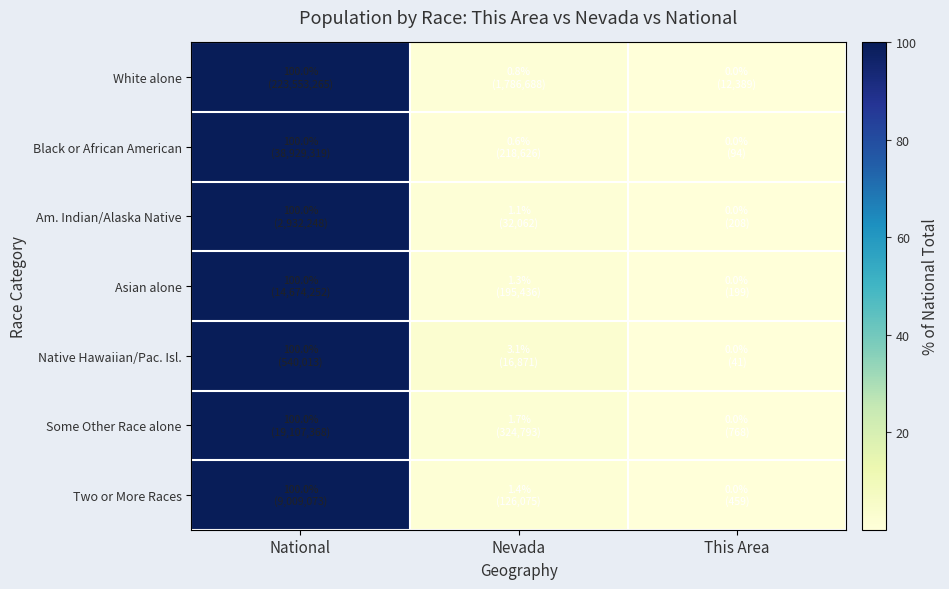

At which category does the chart reach its minimum across all series?

This Area